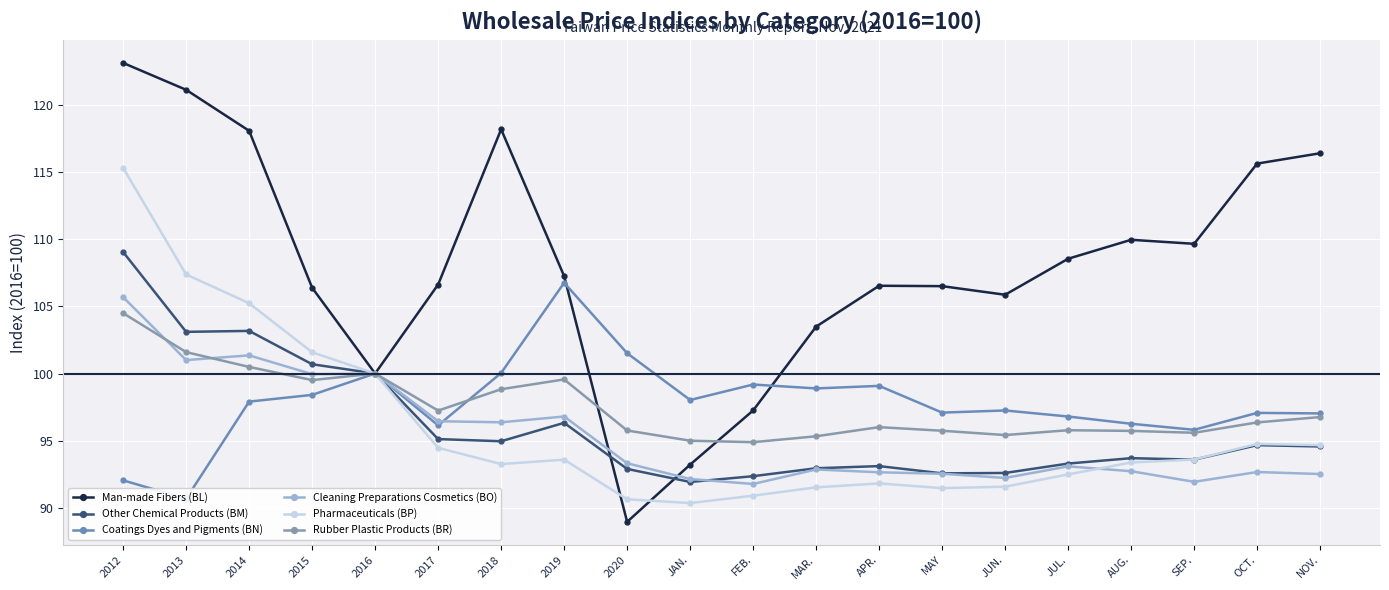

Where do Other Chemical Products (BM) and Cleaning Preparations Cosmetics (BO) first cross each other?

JAN. and FEB.